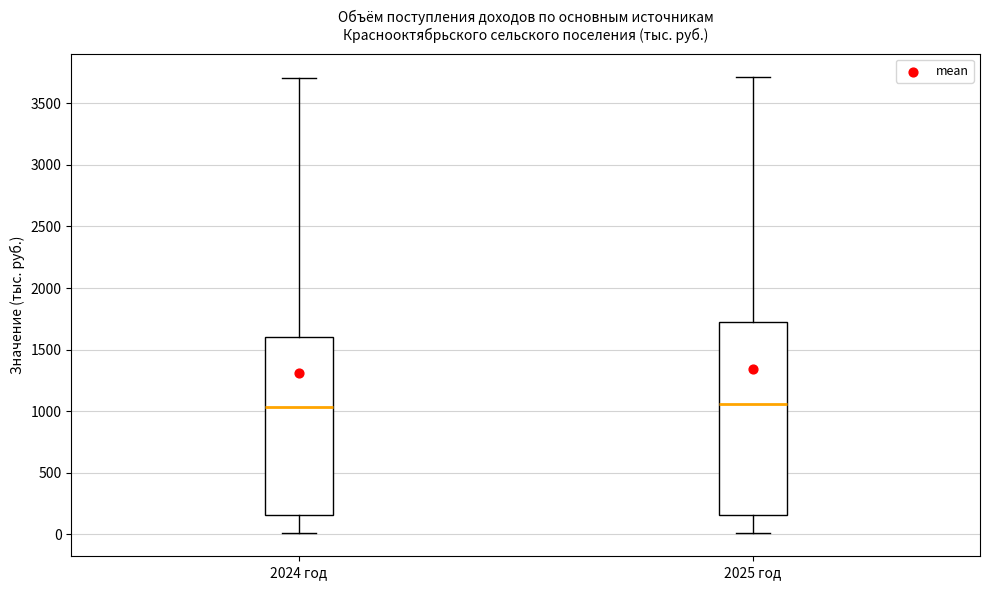

Where does the upper whisker of the box for 2025 год end on the y-axis? The values are not printed on the chart, so give them approximately, as read against the axis.

3700